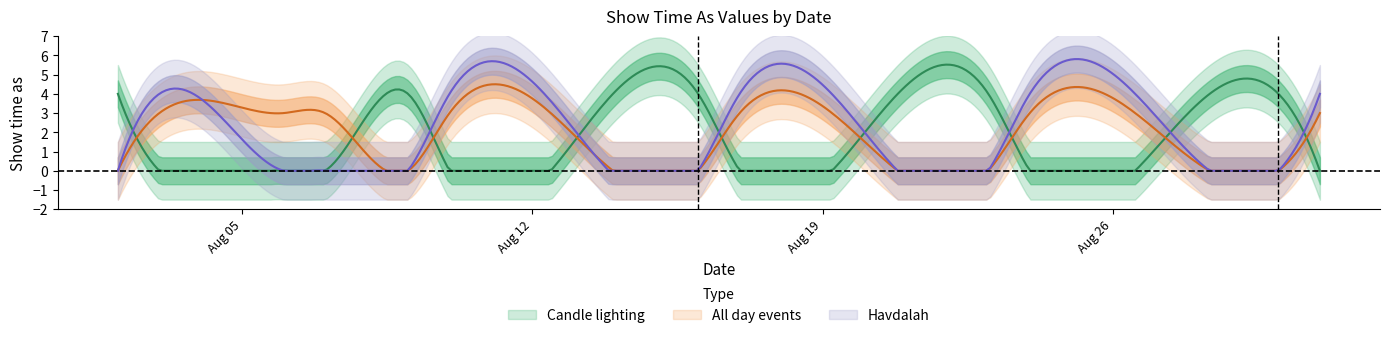

What is the sum of the All day events values at 8/24/2013 and 8/31/2013?

6